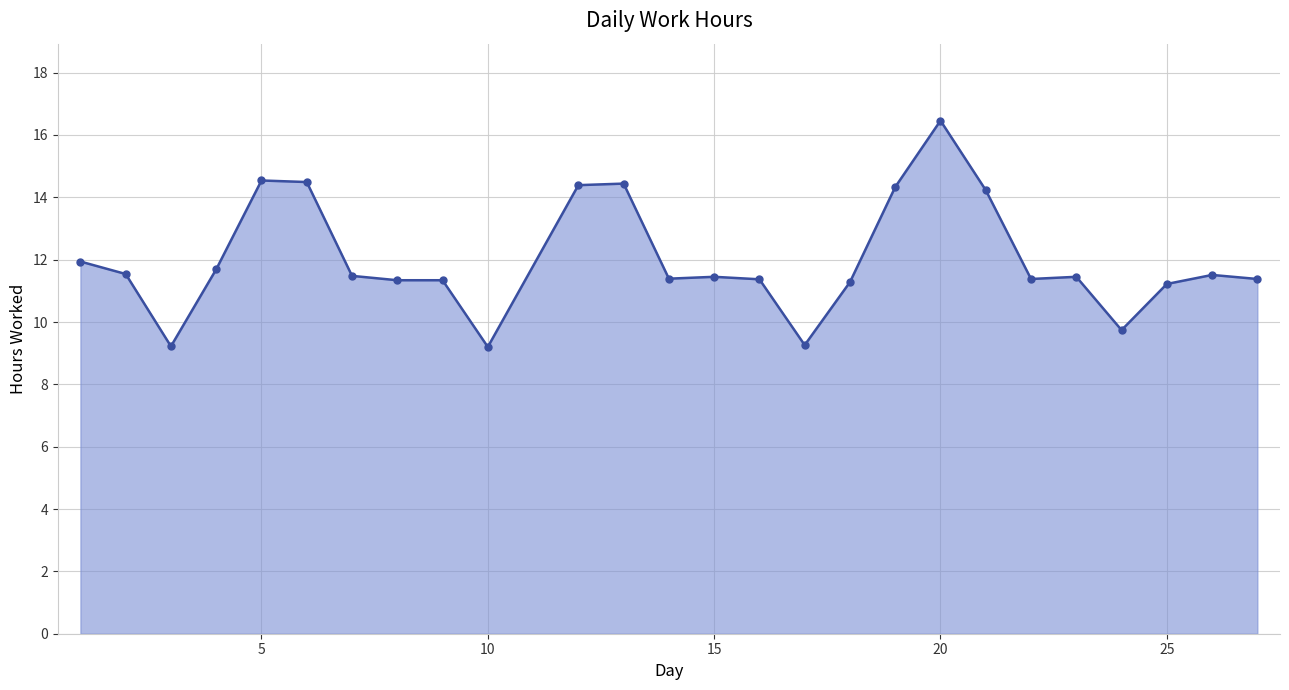

What is the value of the 19th point from the left?

16.5